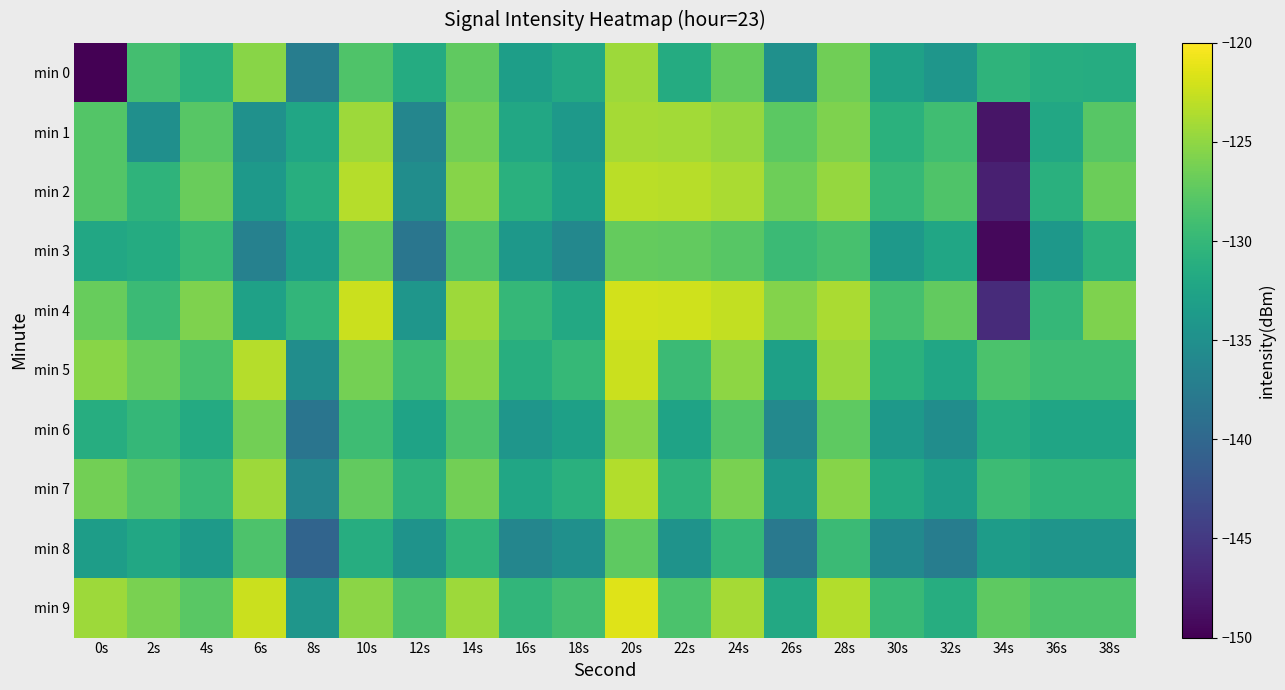

Reading left to right, what are all the values shown in this chart?

min 0: 0s=-150.4	2s=-129.0	4s=-130.7	6s=-125.4	8s=-137.3	10s=-128.3	12s=-131.6	14s=-127.3	16s=-133.2	18s=-131.9	20s=-124.4	22s=-131.5	24s=-127.1	26s=-134.9	28s=-126.5	30s=-132.8	32s=-134.3	34s=-130.5	36s=-131.3	38s=-131.4
min 1: 0s=-128.0	2s=-135.0	4s=-127.8	6s=-134.8	8s=-132.2	10s=-124.4	12s=-136.3	14s=-126.4	16s=-132.0	18s=-133.9	20s=-124.1	22s=-124.2	24s=-124.8	26s=-127.6	28s=-125.8	30s=-130.9	32s=-129.2	34s=-148.3	36s=-132.0	38s=-127.8
min 2: 0s=-128.0	2s=-130.5	4s=-126.8	6s=-133.8	8s=-131.2	10s=-123.4	12s=-135.3	14s=-125.4	16s=-131.0	18s=-132.9	20s=-123.1	22s=-123.2	24s=-123.8	26s=-126.6	28s=-124.8	30s=-129.9	32s=-128.2	34s=-147.3	36s=-131.0	38s=-126.8
min 3: 0s=-132.0	2s=-131.5	4s=-129.8	6s=-136.8	8s=-133.2	10s=-127.4	12s=-138.3	14s=-128.4	16s=-134.0	18s=-135.9	20s=-127.1	22s=-127.2	24s=-127.8	26s=-129.6	28s=-128.8	30s=-133.9	32s=-132.2	34s=-149.3	36s=-134.0	38s=-130.8
min 4: 0s=-127.0	2s=-129.5	4s=-125.8	6s=-132.8	8s=-130.2	10s=-122.4	12s=-134.3	14s=-124.4	16s=-130.0	18s=-131.9	20s=-122.1	22s=-122.2	24s=-122.8	26s=-125.6	28s=-123.8	30s=-128.9	32s=-127.2	34s=-146.3	36s=-130.0	38s=-125.8
min 5: 0s=-125.4	2s=-127.0	4s=-128.7	6s=-123.4	8s=-135.3	10s=-126.3	12s=-129.6	14s=-125.3	16s=-131.2	18s=-129.9	20s=-122.4	22s=-129.5	24s=-125.1	26s=-132.9	28s=-124.5	30s=-130.8	32s=-132.3	34s=-128.5	36s=-129.3	38s=-129.4
min 6: 0s=-131.4	2s=-130.0	4s=-131.7	6s=-126.4	8s=-138.3	10s=-129.3	12s=-132.6	14s=-128.3	16s=-134.2	18s=-132.9	20s=-125.4	22s=-132.5	24s=-128.1	26s=-135.9	28s=-127.5	30s=-133.8	32s=-135.3	34s=-131.5	36s=-132.3	38s=-132.4
min 7: 0s=-126.4	2s=-128.0	4s=-129.7	6s=-124.4	8s=-136.3	10s=-127.3	12s=-130.6	14s=-126.3	16s=-132.2	18s=-130.9	20s=-123.4	22s=-130.5	24s=-126.1	26s=-133.9	28s=-125.5	30s=-131.8	32s=-133.3	34s=-129.5	36s=-130.3	38s=-130.4
min 8: 0s=-133.4	2s=-132.0	4s=-133.7	6s=-128.4	8s=-140.3	10s=-131.3	12s=-134.6	14s=-130.3	16s=-136.2	18s=-134.9	20s=-127.4	22s=-134.5	24s=-130.1	26s=-137.9	28s=-129.5	30s=-135.8	32s=-137.3	34s=-133.5	36s=-134.3	38s=-134.4
min 9: 0s=-124.4	2s=-126.0	4s=-127.7	6s=-122.4	8s=-134.3	10s=-125.3	12s=-128.6	14s=-124.3	16s=-130.2	18s=-128.9	20s=-121.4	22s=-128.5	24s=-124.1	26s=-131.9	28s=-123.5	30s=-129.8	32s=-131.3	34s=-127.5	36s=-128.3	38s=-128.4